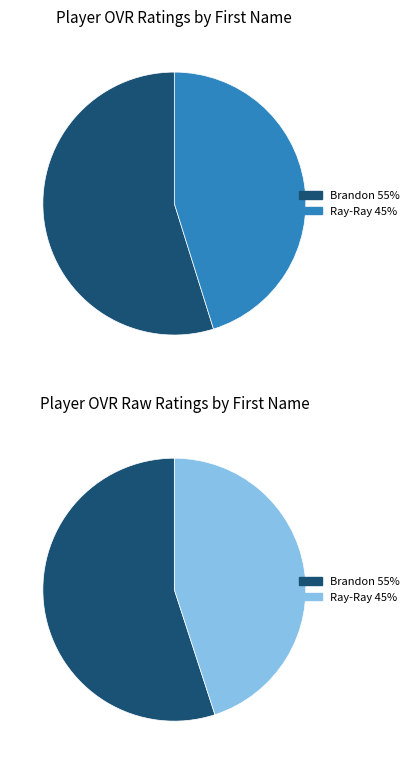

Which has a higher value, Ray-Ray or Brandon?

Brandon